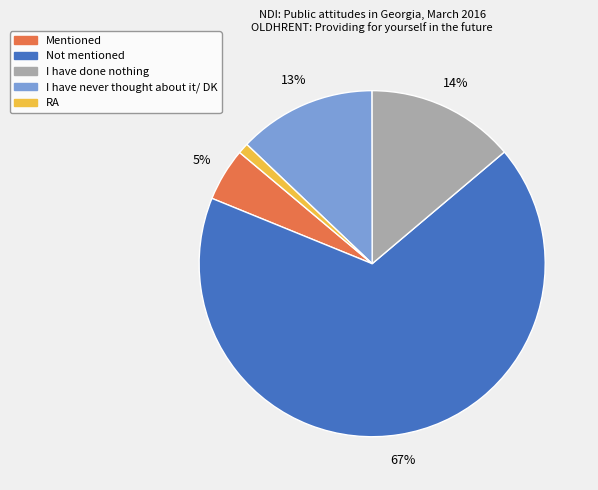

To the nearest percent, what percentage of the pie is Not mentioned?

67%